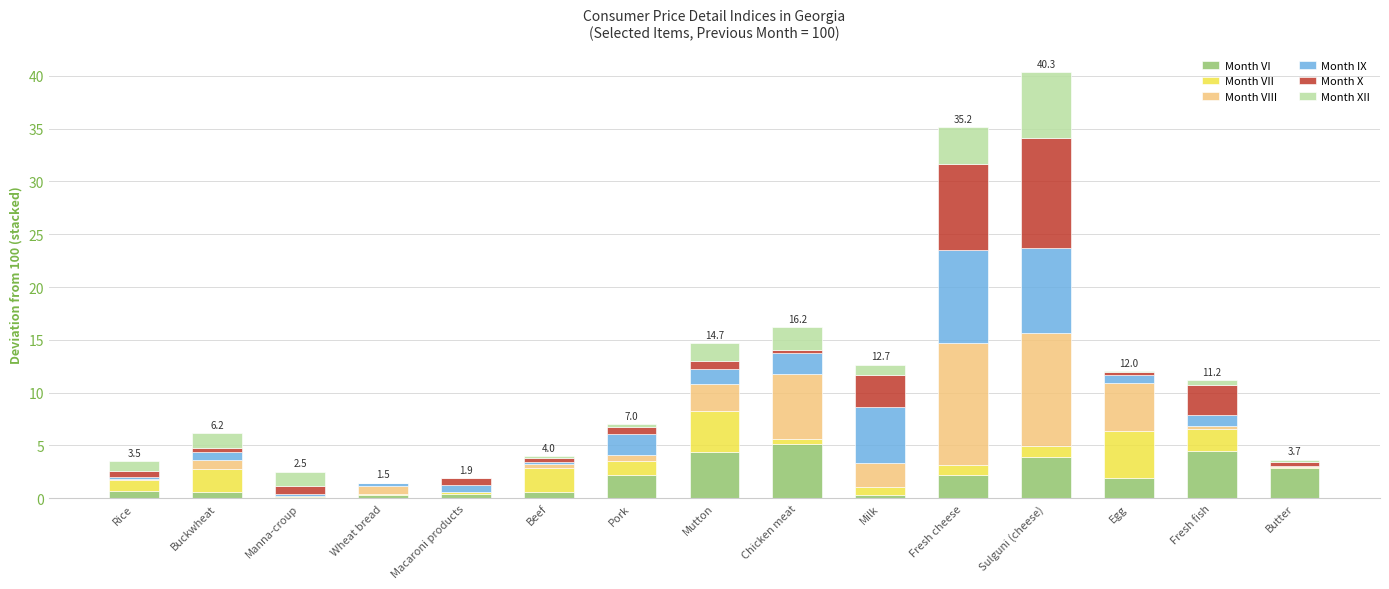

How many series are shown in this chart?

6